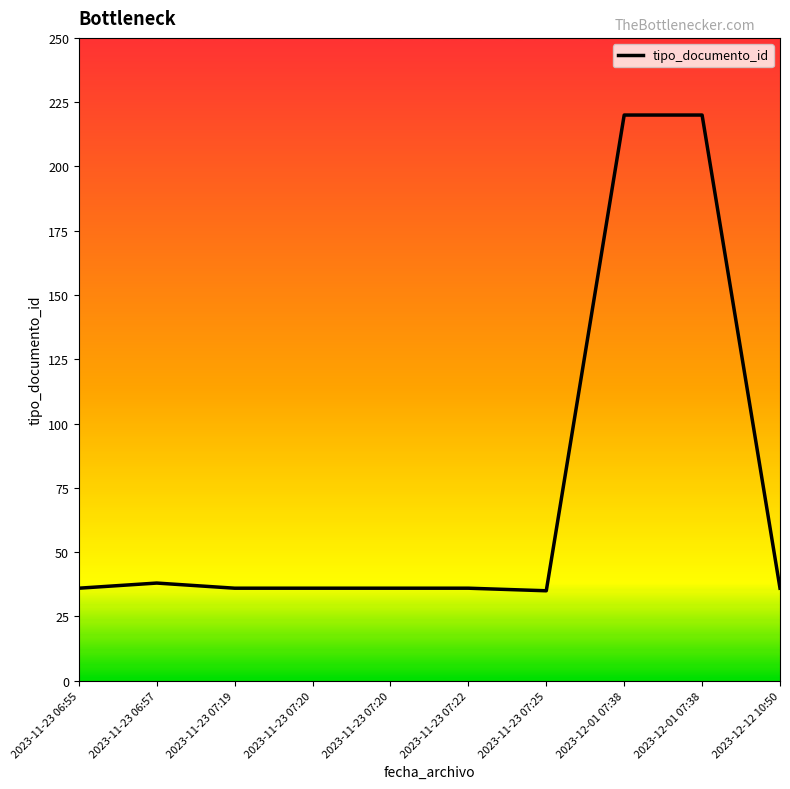

What is the value of the 7th point from the left?

35